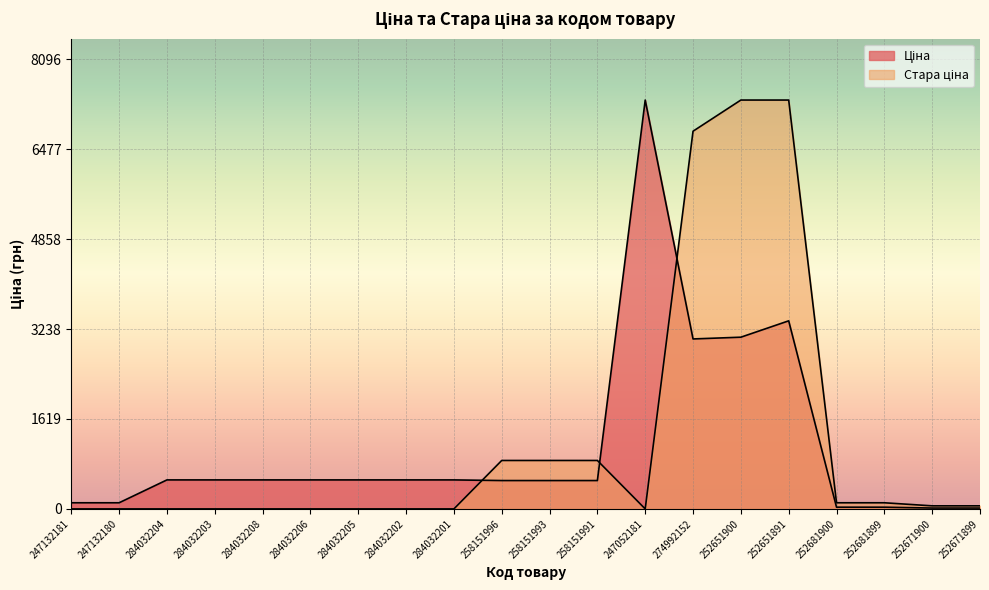

Is it true that Ціна equals 322.2 at 284032203?

False